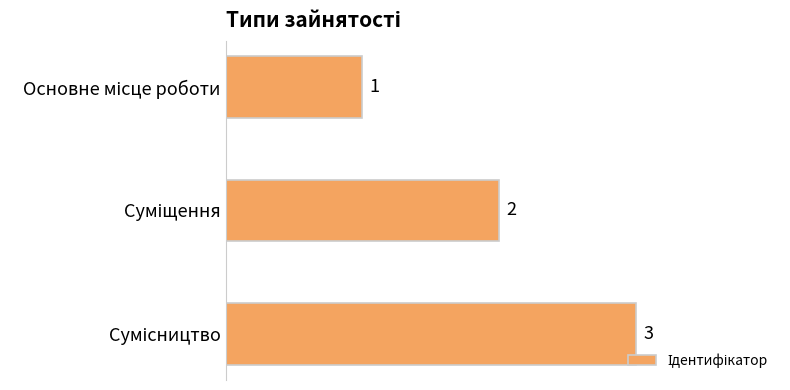

Count the values in the range 1 to 3.

3